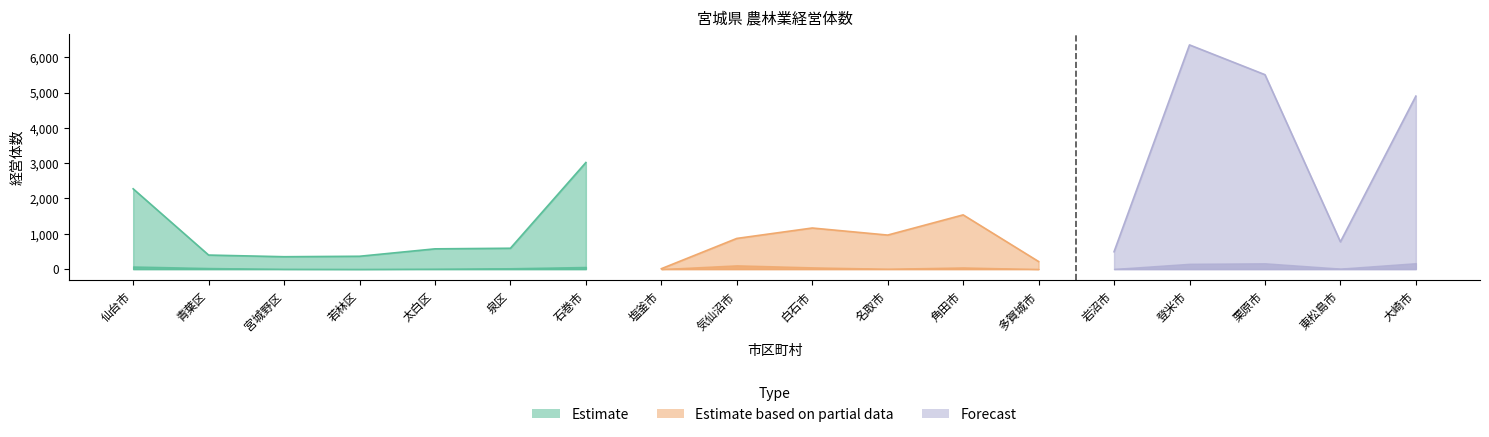

At which category does the chart reach its minimum across all series?

多賀城市